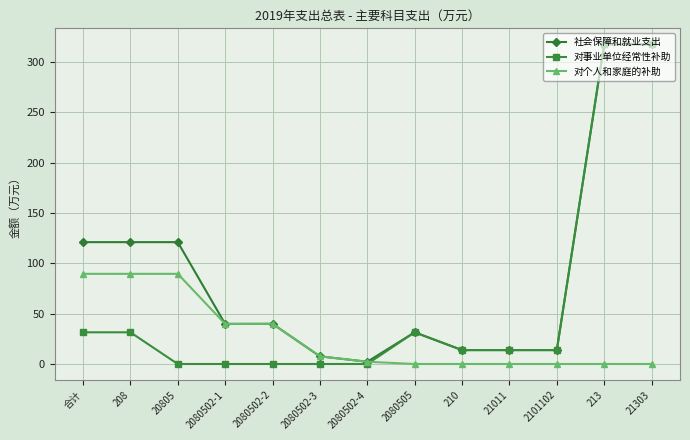

At how many categories does at least one series exceed 77?

5